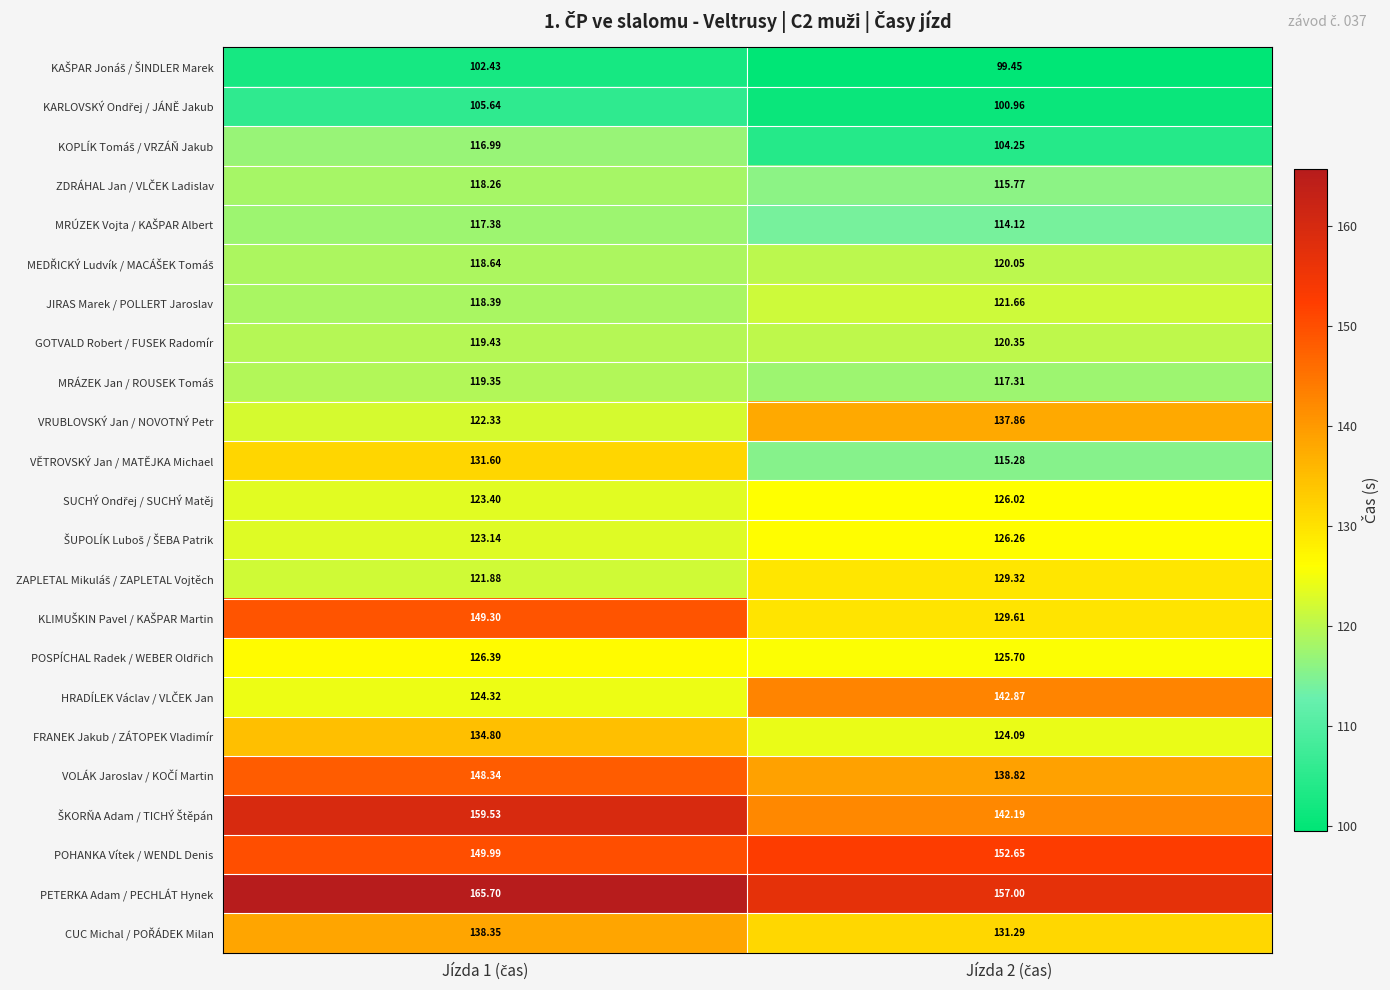

How many series are shown in this chart?

23